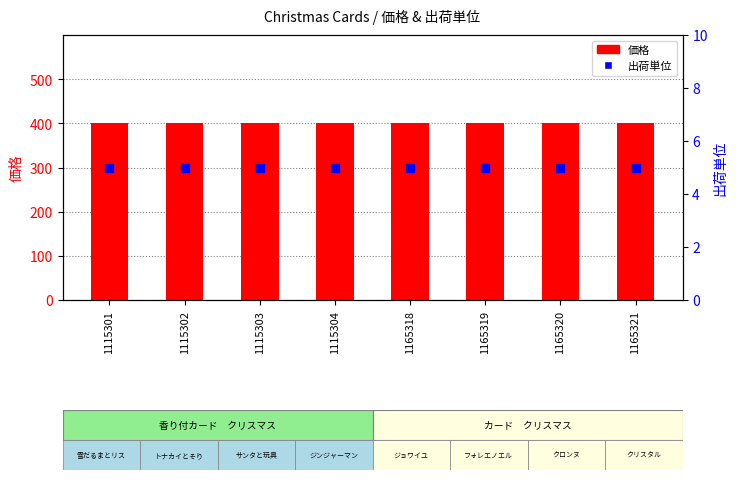

What are all the series names shown in the legend?

価格, 出荷単位